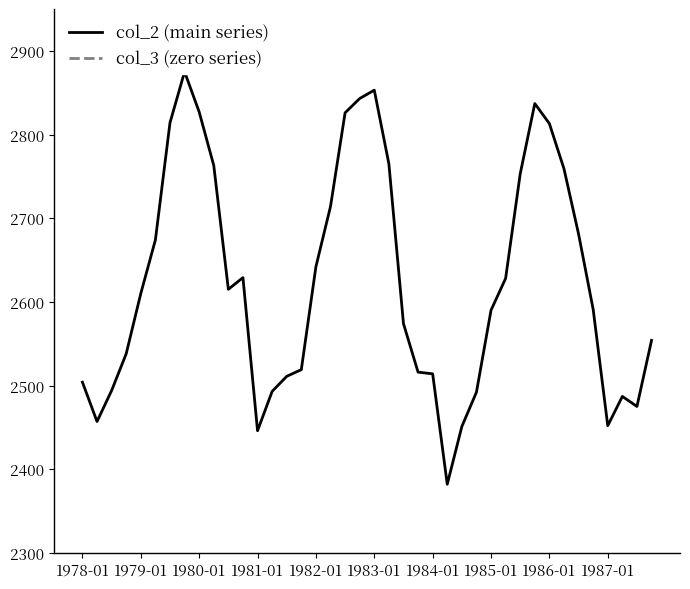

True or false: col_3 (zero series) and col_2 (main series) cross at least once.

False